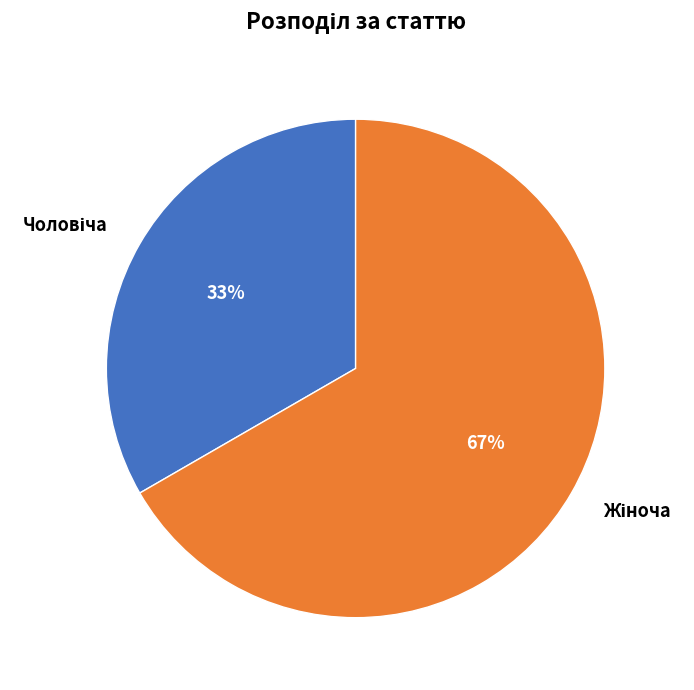

To the nearest percent, what is the average slice percentage?

50%